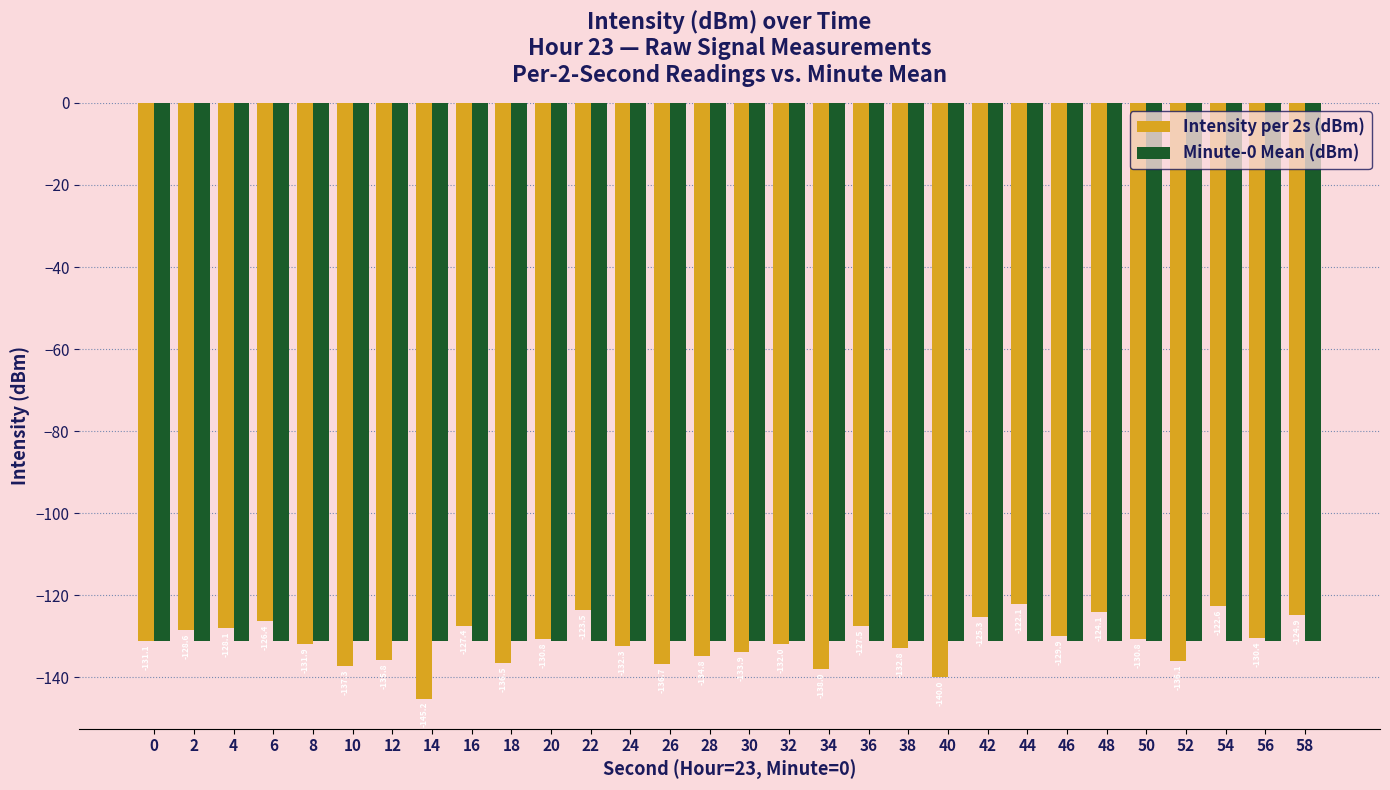

What is the minimum value shown in the chart?

-145.2